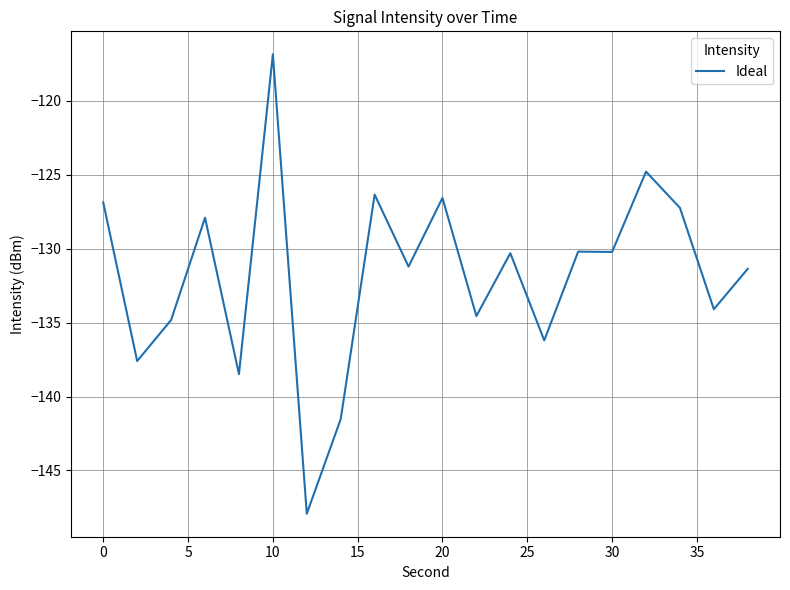

What is the maximum value shown in the chart?

-116.9